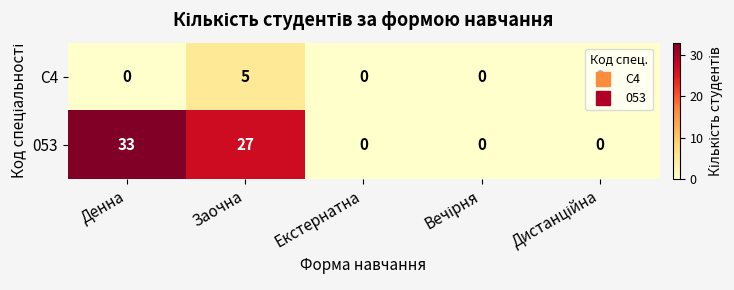

What is the difference between the second highest and second lowest values in the 053 series?

27